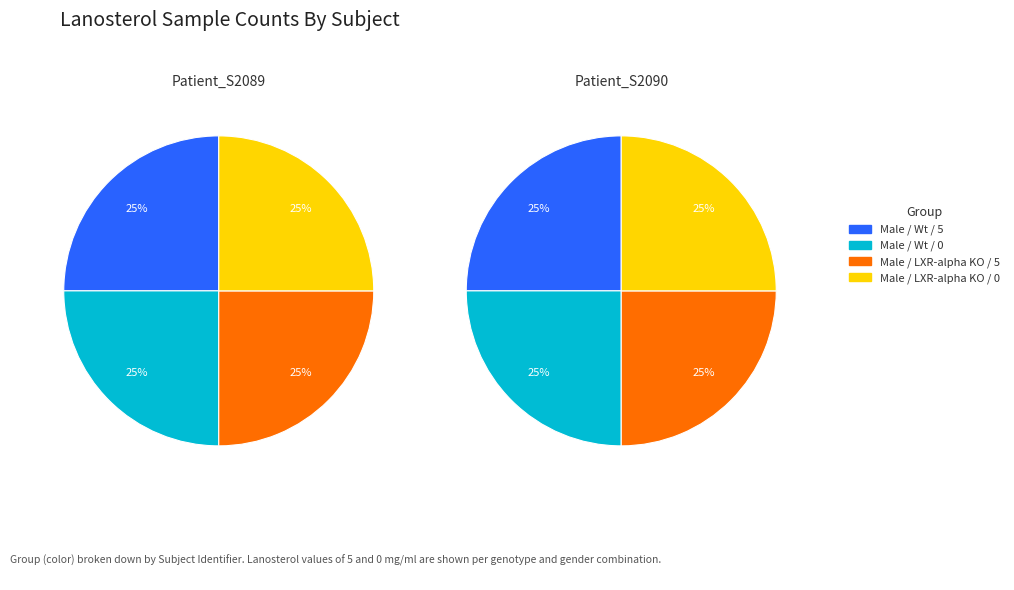

Is the sum of 9 and 11 greater than half?

No